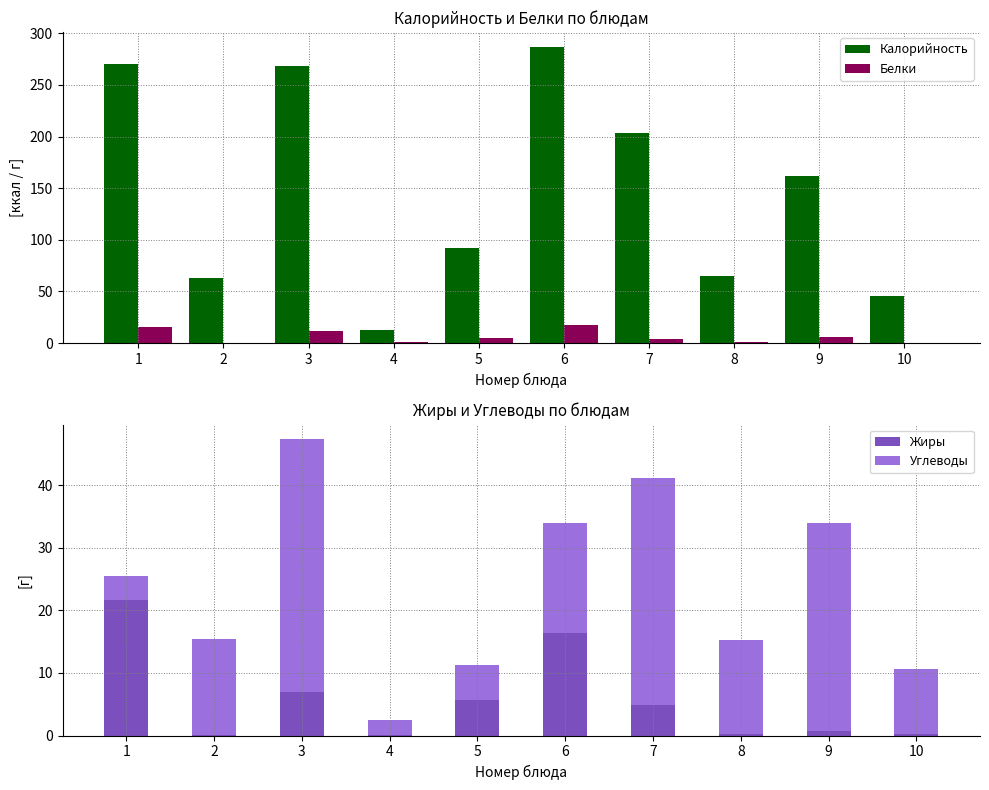

What are all the series names shown in the legend?

Калорийность, Белки, Жиры, Углеводы